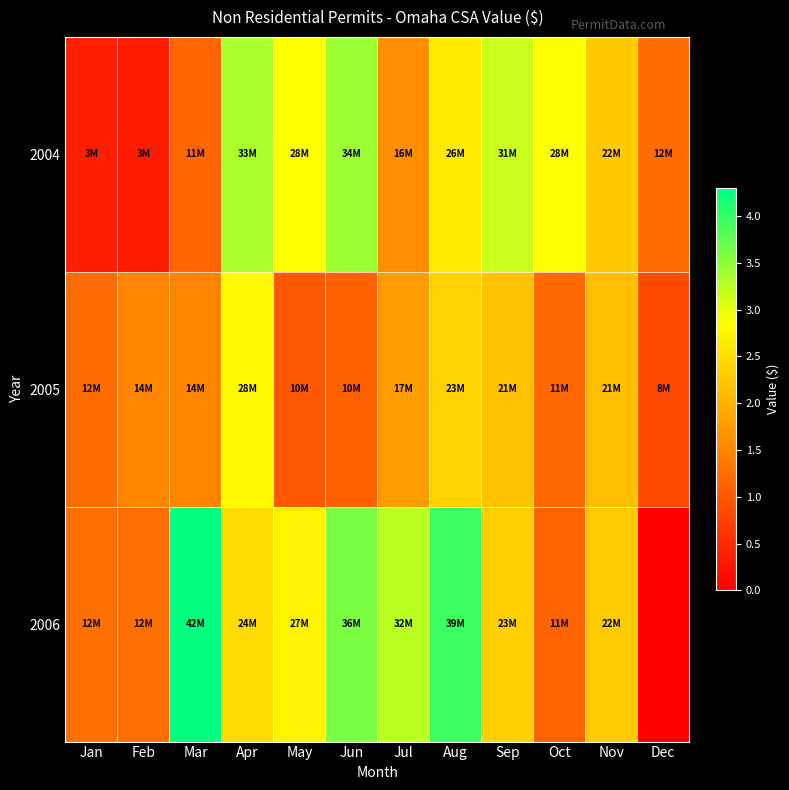

How many series are shown in this chart?

3